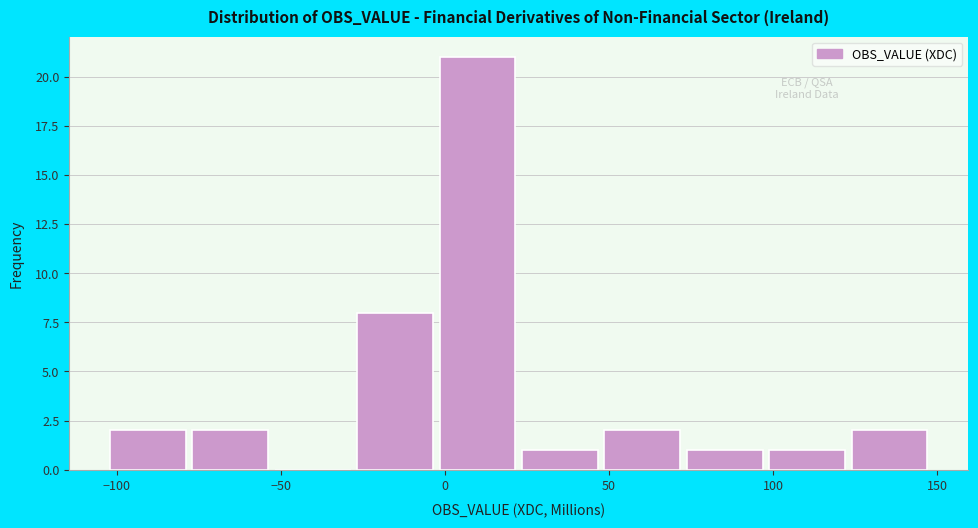

Reading left to right, transcribe this chart: for each bar, give the range it covers on the x-axis and its height. Neither the bar edges nor the heights are printed on the chart, so give them approximately, as read against the axes.

-100 to -75: 2
-75 to -50: 2
-50 to -25: 0
-25 to 0: 8
0 to 25: 21
25 to 50: 1
50 to 75: 2
75 to 100: 1
100 to 125: 1
125 to 150: 2